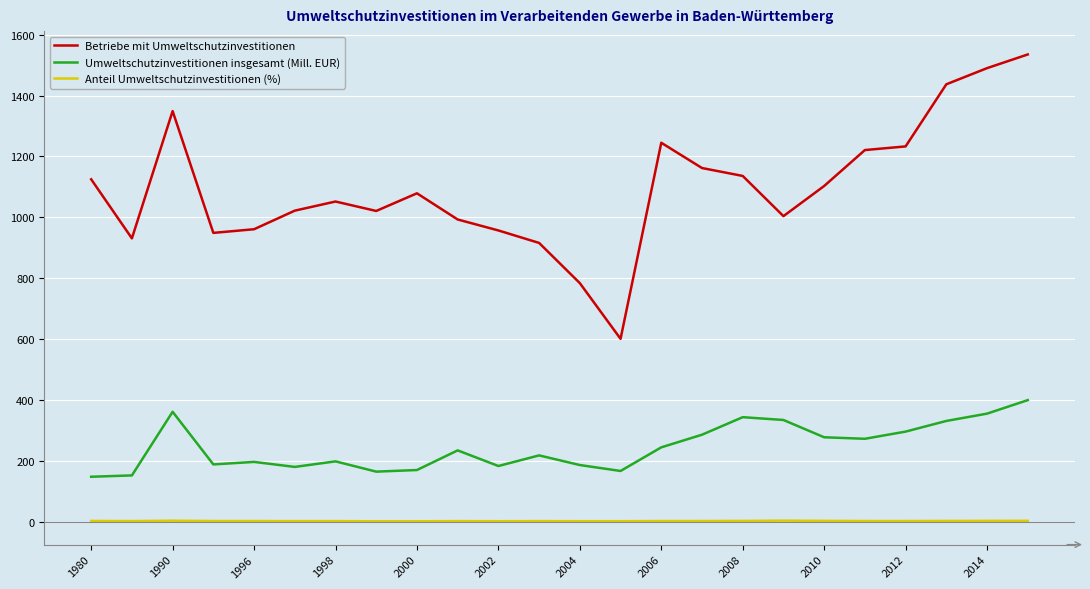

True or false: Umweltschutzinvestitionen insgesamt (Mill. EUR) and Anteil Umweltschutzinvestitionen (%) intersect in this chart.

False